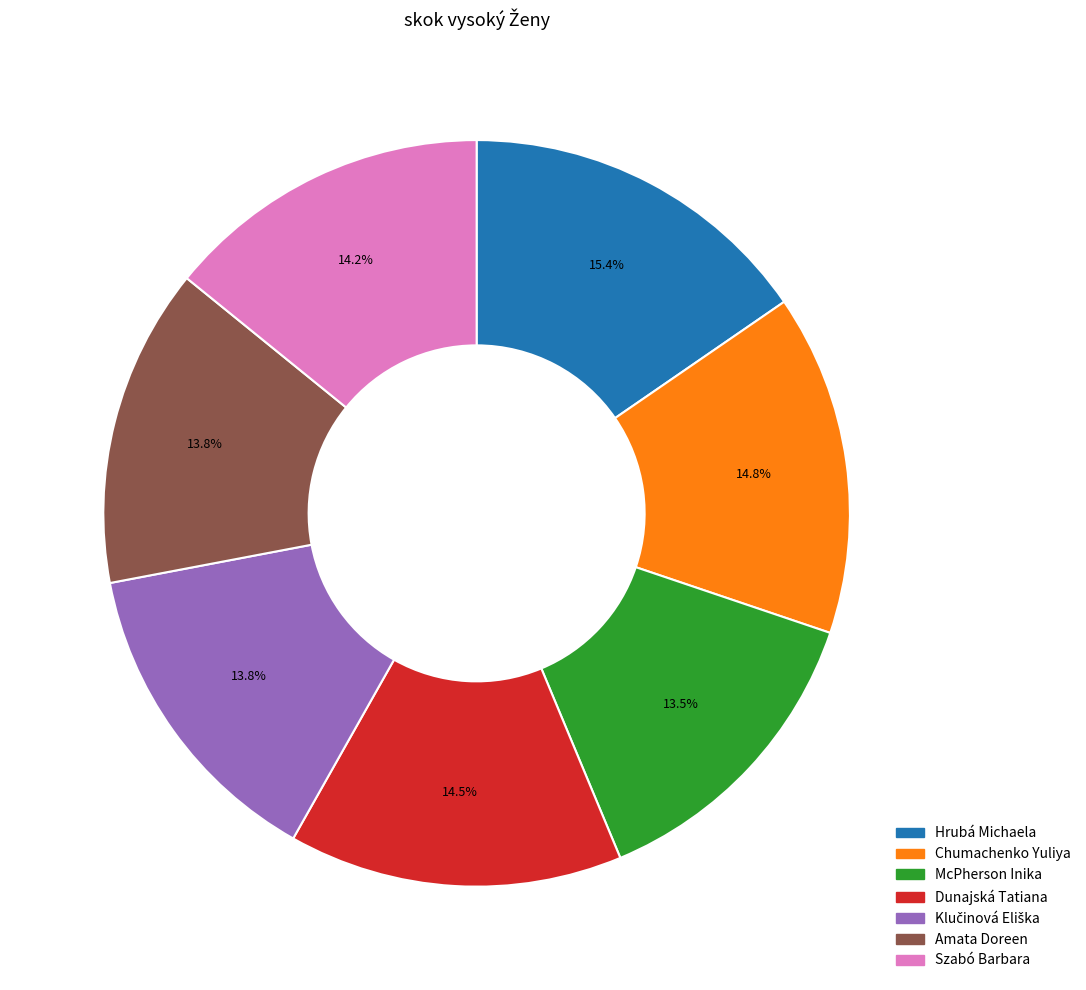

Is it true that Dunajská Tatiana is 2% of the pie?

False